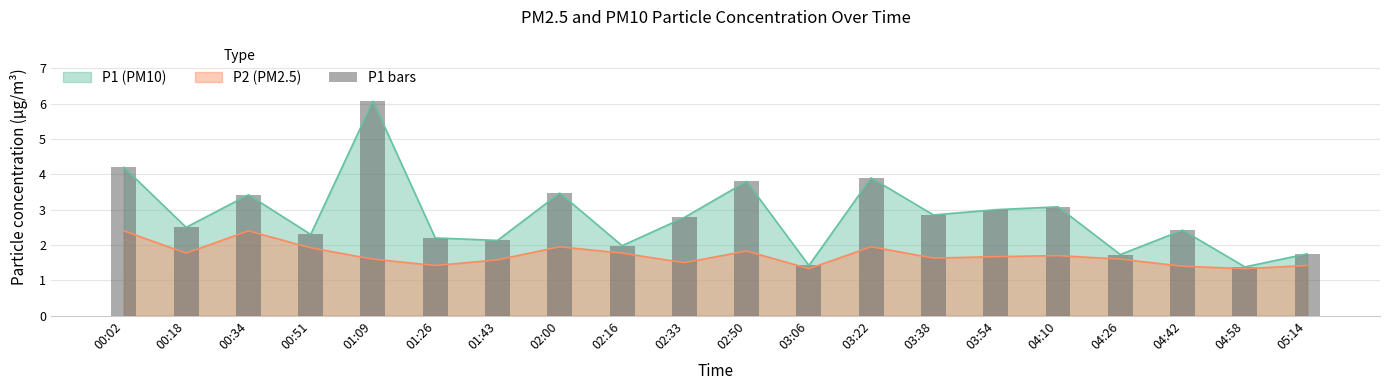

Reading right to left, extract all data points from this chart.

05:14=1.8	04:58=1.4	04:42=2.4	04:26=1.7	04:10=3.1	03:54=3.0	03:38=2.9	03:22=3.9	03:06=1.4	02:50=3.8	02:33=2.8	02:16=2.0	02:00=3.5	01:43=2.1	01:26=2.2	01:09=6.1	00:51=2.3	00:34=3.4	00:18=2.5	00:02=4.2